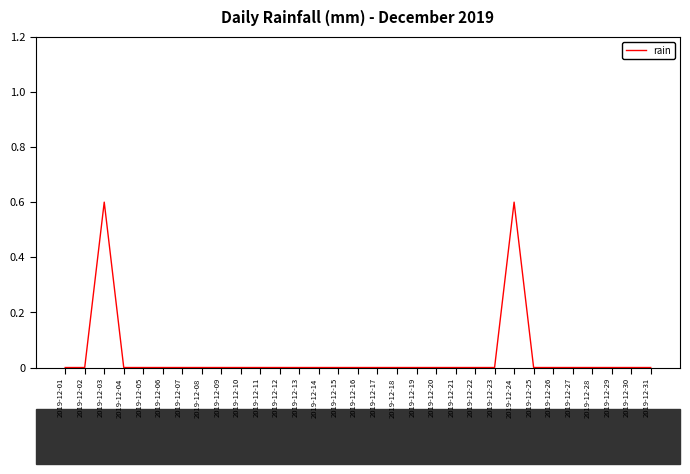

Is this an area chart (filled region under the line)?

No